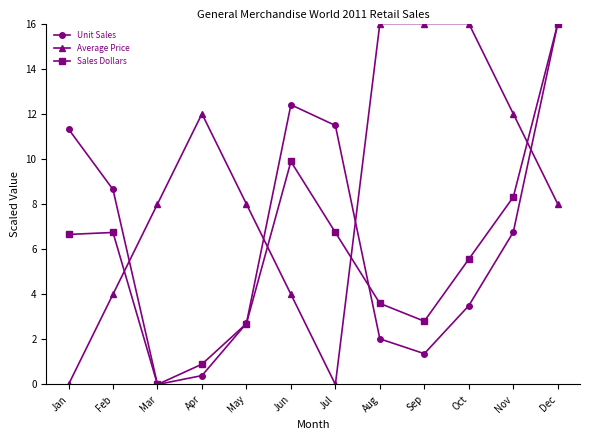

Rank the categories by Unit Sales value from lowest to highest.

Mar, Apr, Sep, Aug, May, Oct, Nov, Feb, Jan, Jul, Jun, Dec